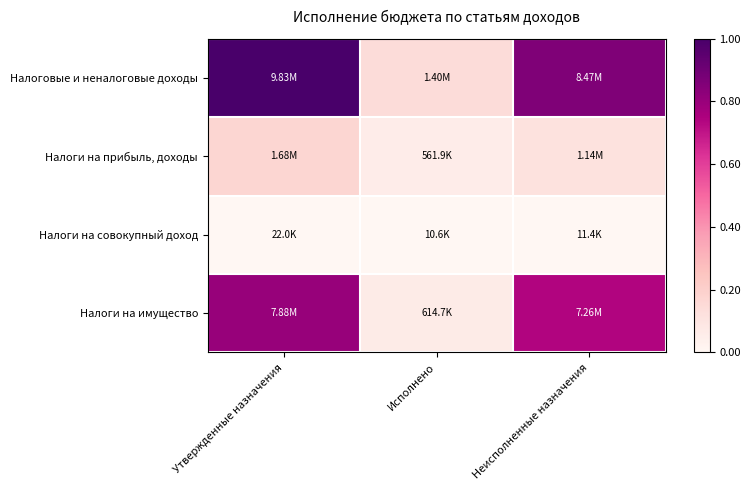

At how many categories does at least one series exceed 0?

3